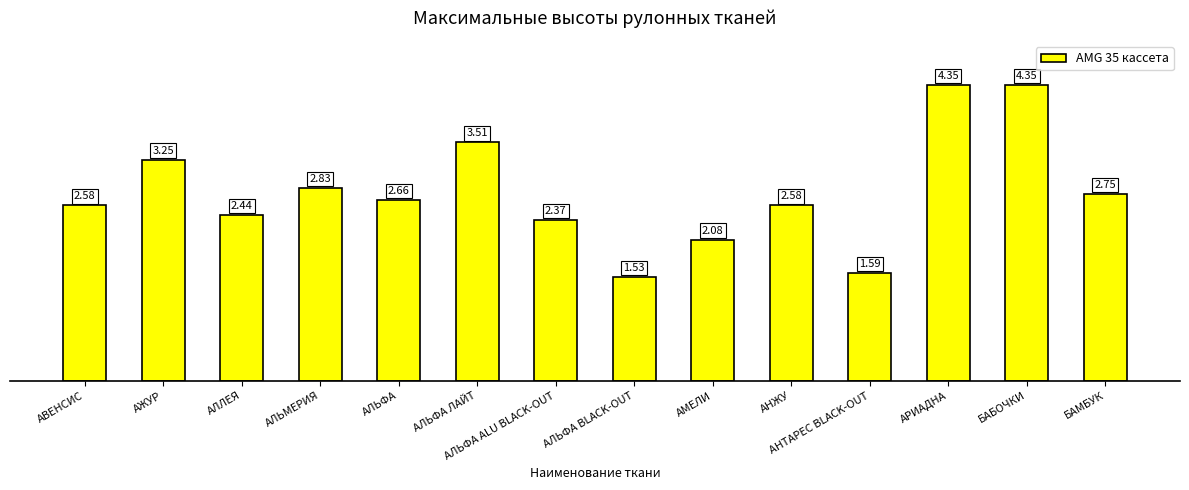

True or false: the data shows 1.7 at АЛЬМЕРИЯ.

False